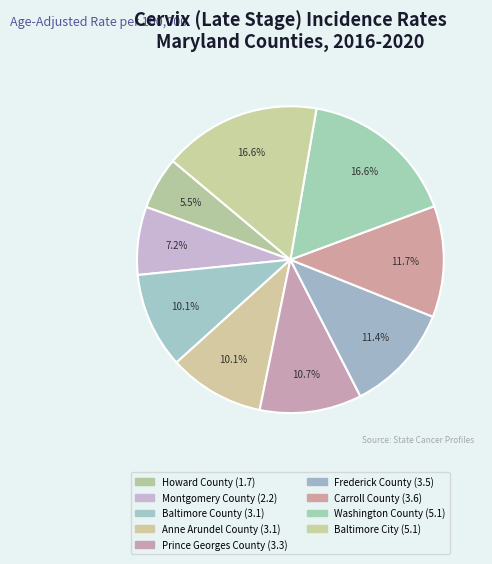

The Frederick County slice represents 11% of the pie. True or false?

True